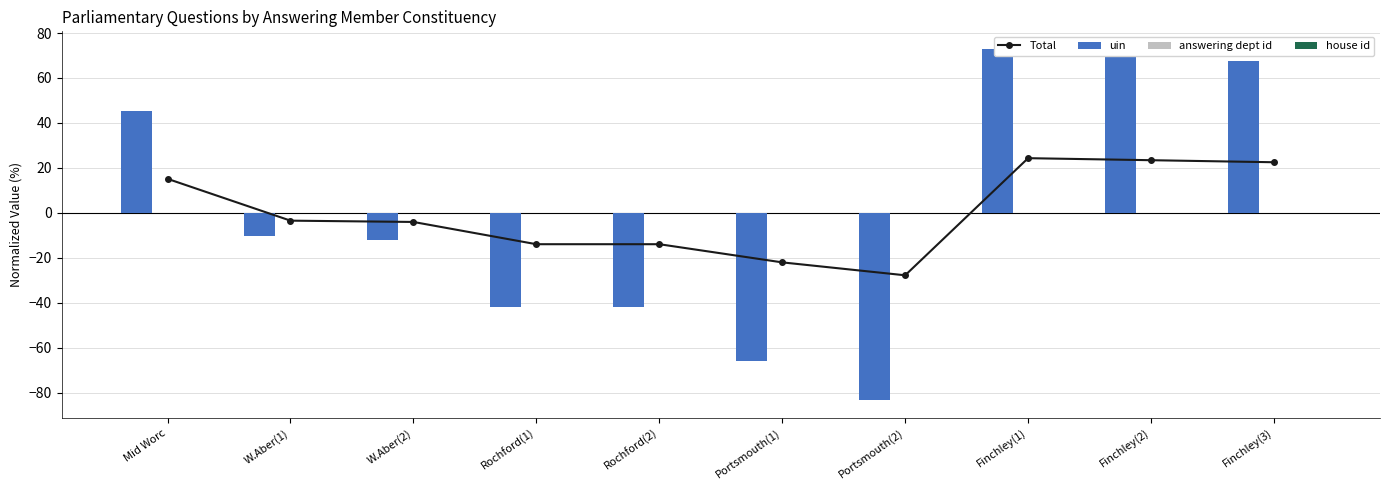

The value of answering dept id at Portsmouth(1) is 0.0. True or false?

True